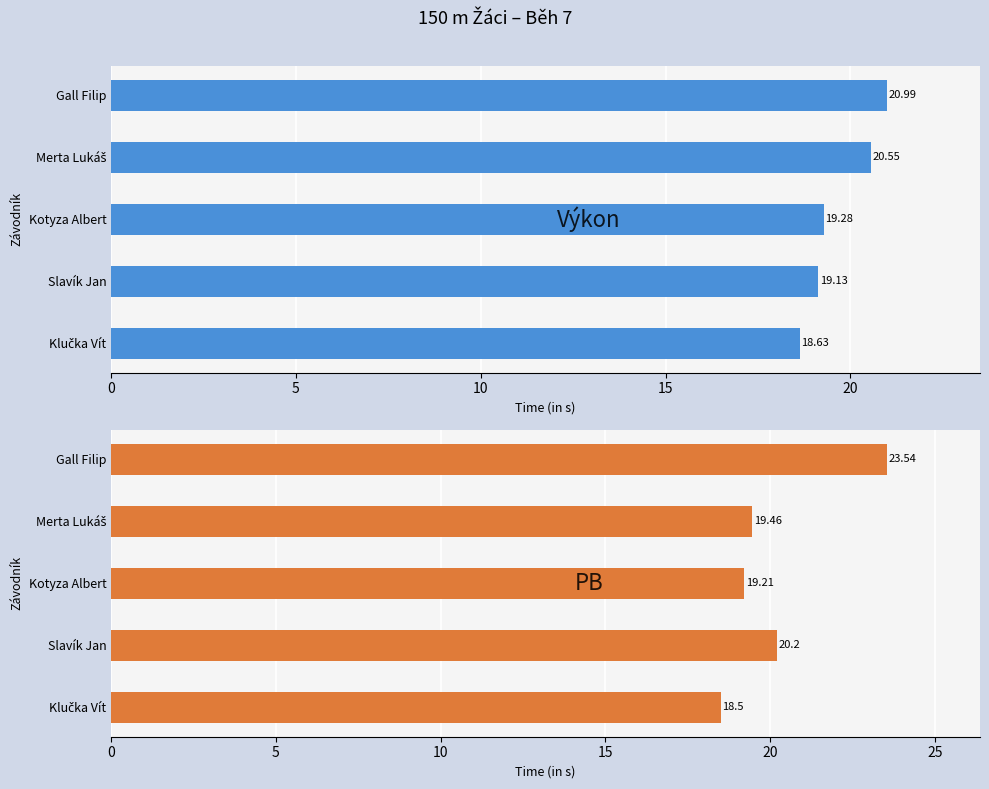

What are all the series names shown in the legend?

Výkon, PB